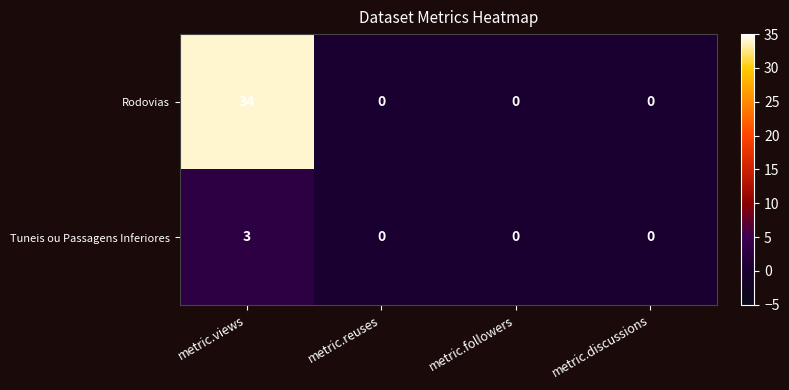

True or false: Tuneis ou Passagens Inferiores has a value of 1 at metric.views.

False